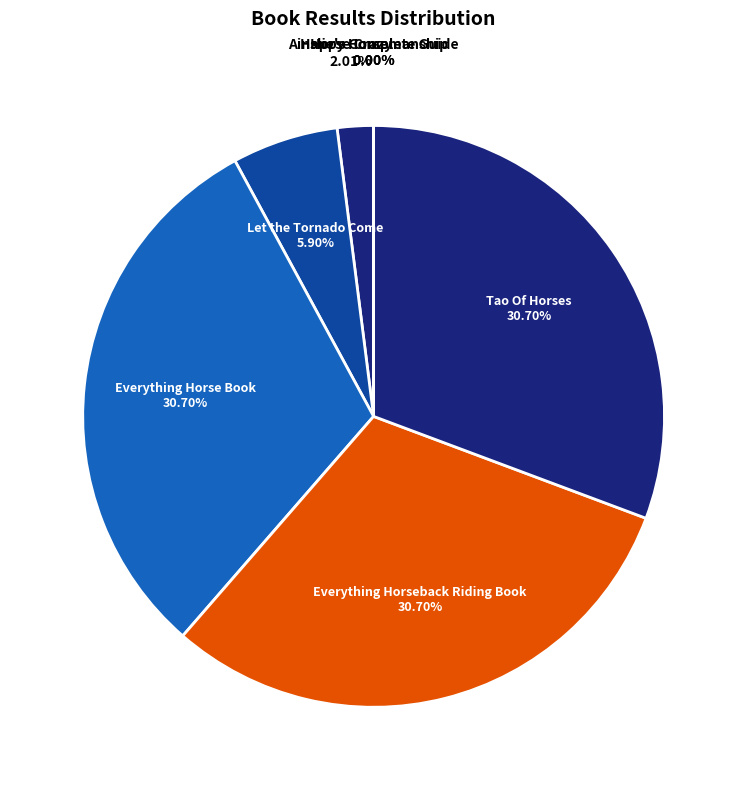

To the nearest percent, what percentage of the pie is Tao Of Horses?

31%